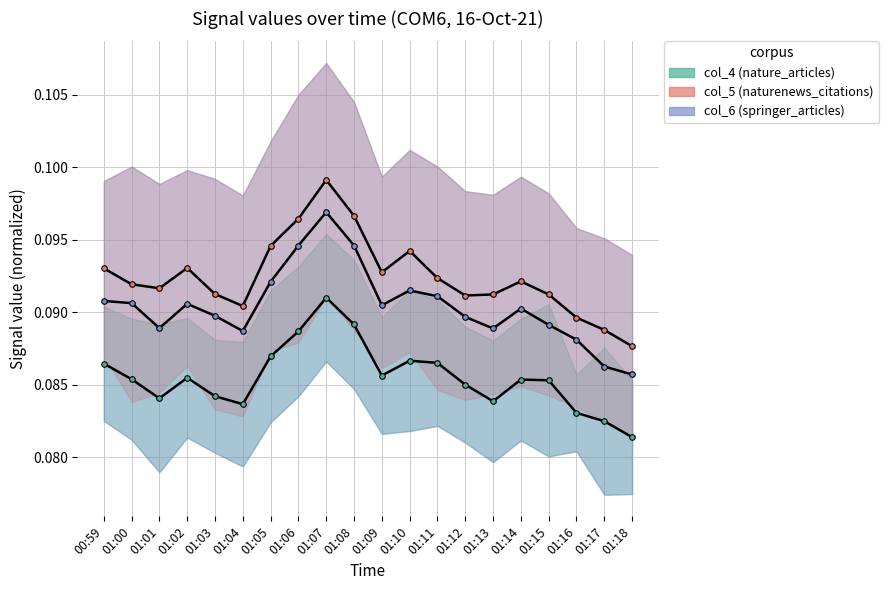

Is it true that col_4 / col_6 (naturenews_citations) equals 0.1 at 01:15?

False